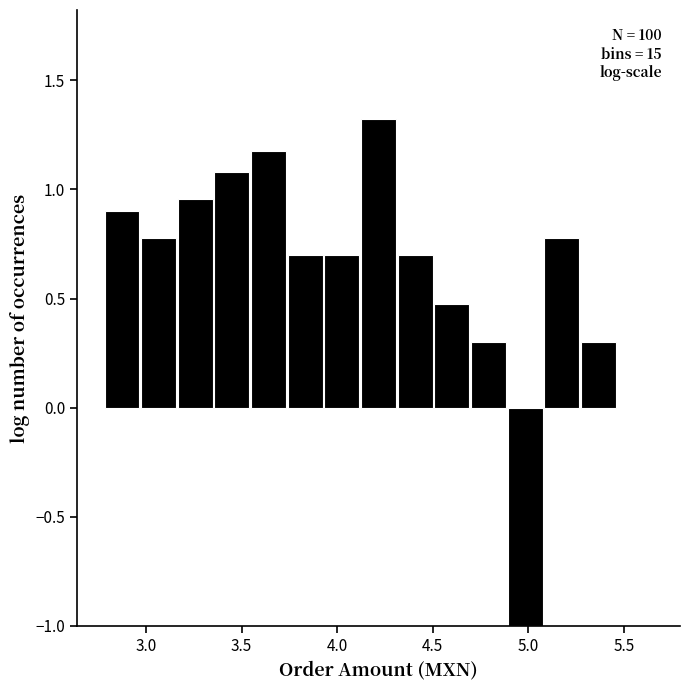

Around what value on the x-axis is the tallest bar? Give the approximate position of its centre, as read against the axis.

4.20